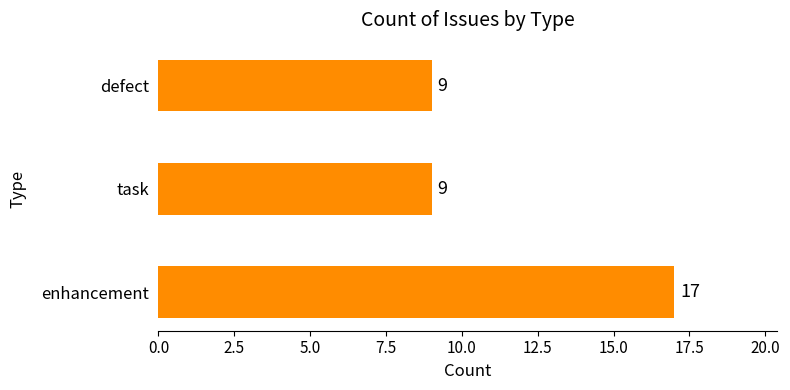

Reading bottom to top, transcribe all the data shown in this chart.

17	9	9